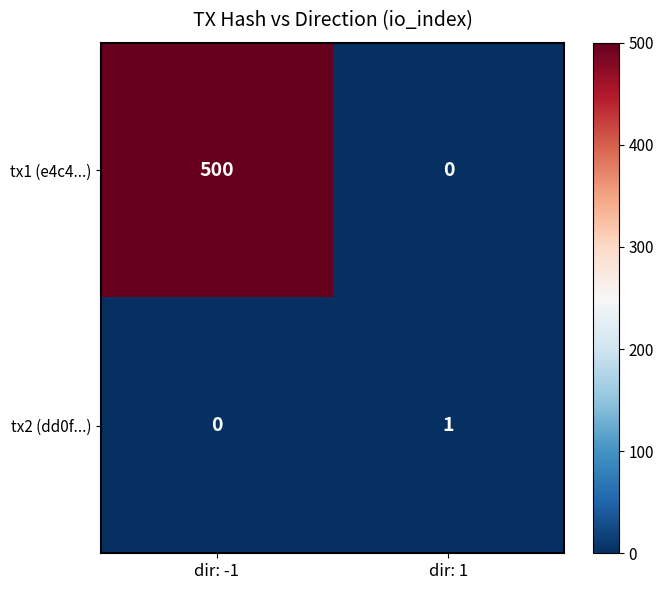

At which category is the sum across all series the highest?

dir: -1